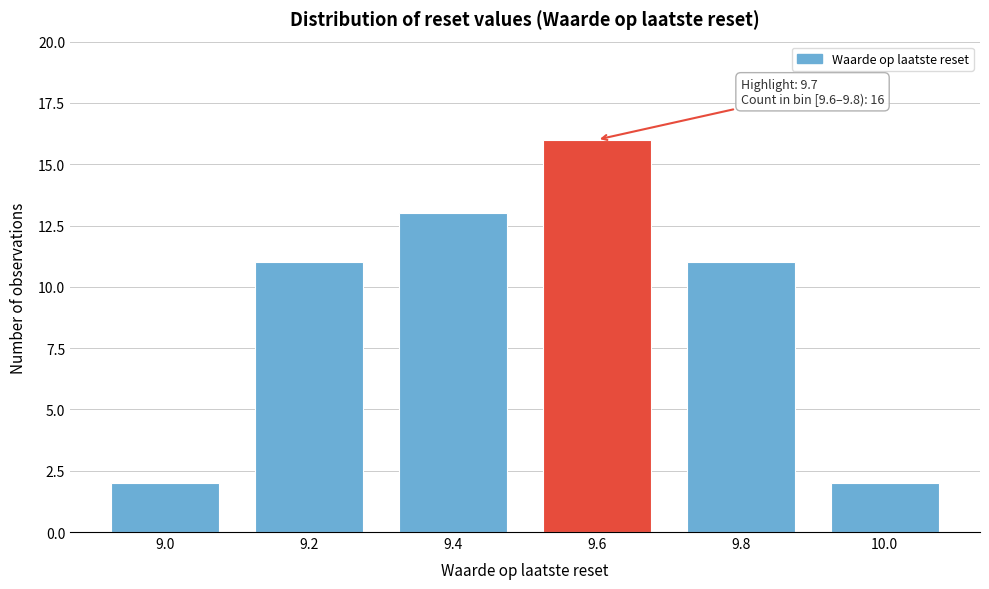

Reading right to left, what are all the values shown in this chart?

2	11	16	13	11	2